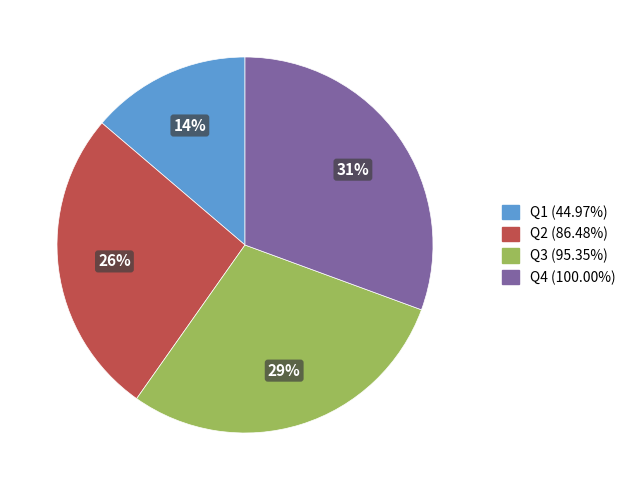

What is the ratio of the value at Q4 to the value at Q2?

1.2